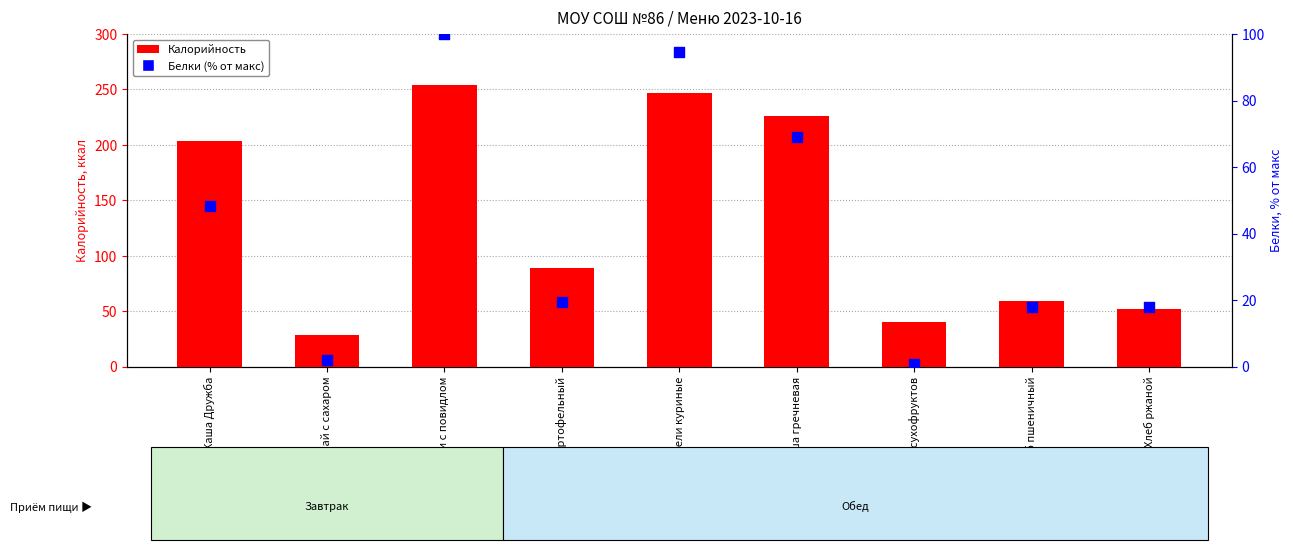

At how many categories does at least one series exceed 139?

4